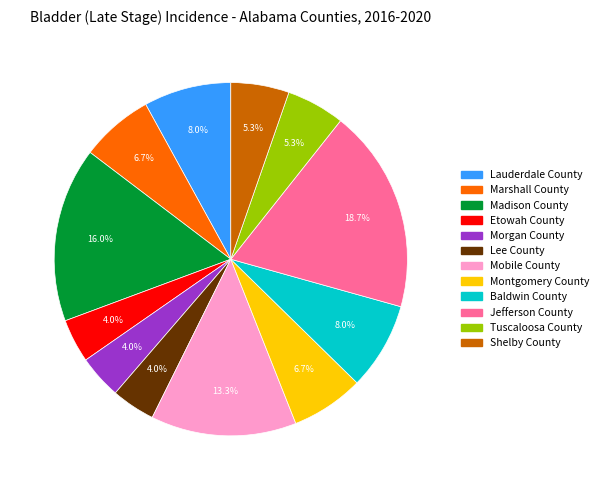

How many slices are in this pie chart?

12